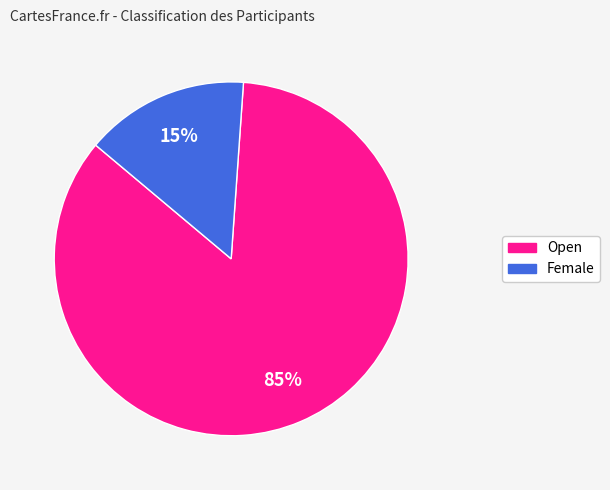

Rank the categories by value from lowest to highest.

Female, Open